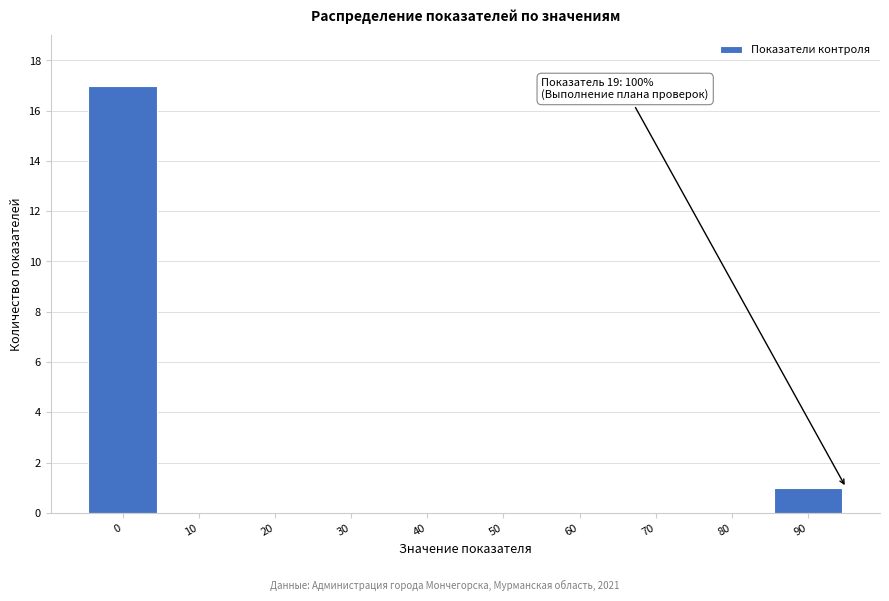

Reading left to right, what are all the values shown in this chart?

0=17	10=0	20=0	30=0	40=0	50=0	60=0	70=0	80=0	90=1